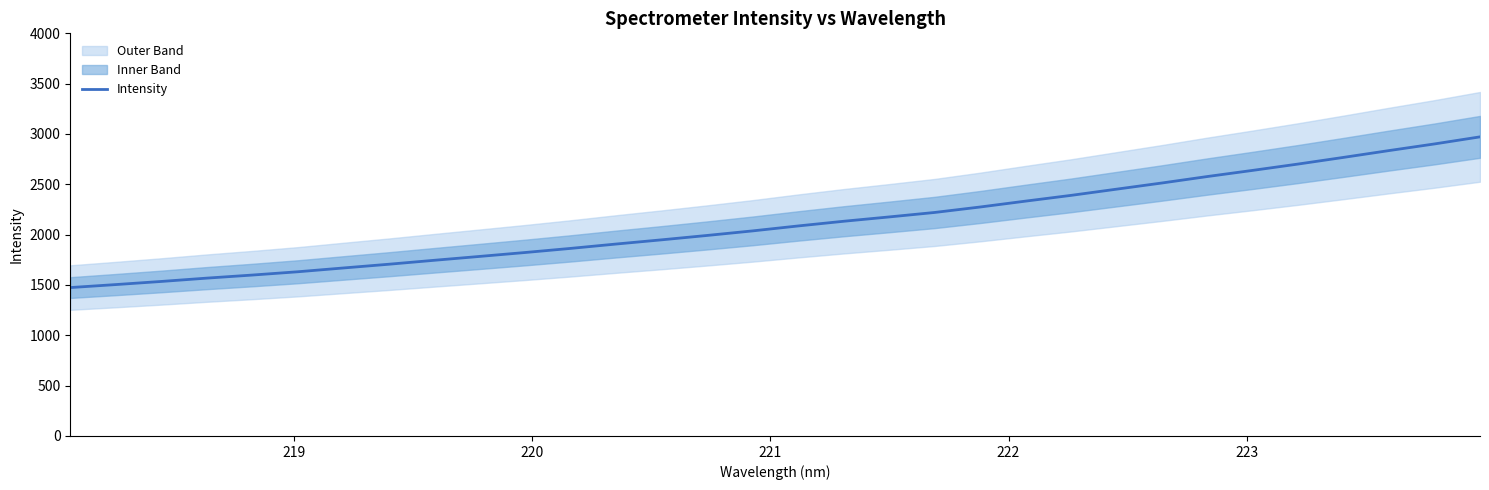

Reading left to right, list all the values displayed in this chart.

1474.3	1504.0	1535.1	1568.2	1598.7	1631.4	1669.0	1706.2	1745.4	1784.0	1822.9	1863.7	1907.1	1948.8	1992.3	2037.6	2086.6	2133.1	2176.2	2220.5	2274.7	2333.2	2390.3	2451.8	2513.3	2577.5	2638.7	2701.7	2767.9	2835.5	2901.3	2971.5